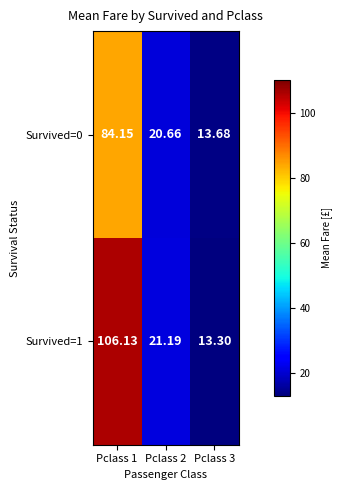

Is the value of Survived=1 at Pclass 1 greater than the value of Survived=0 at Pclass 2?

Yes